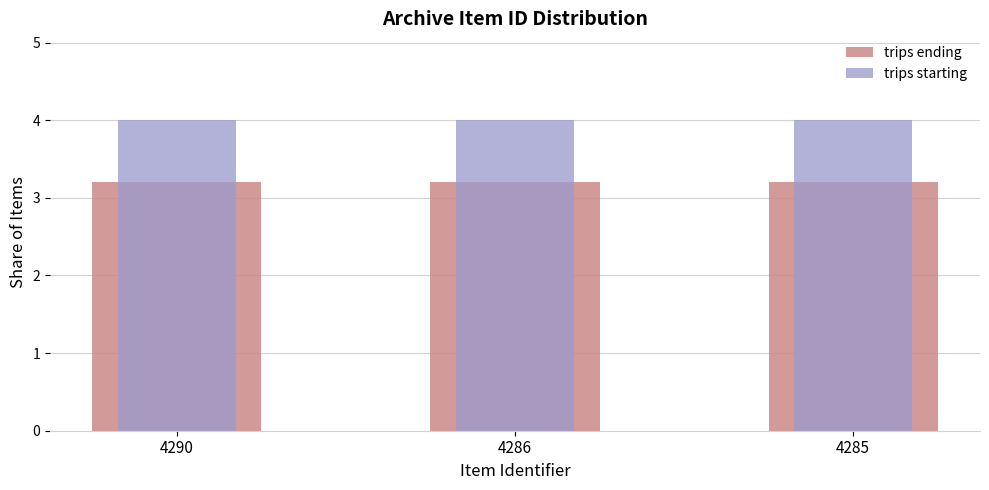

True or false: trips starting has a value of 1.6 at 4286.

False